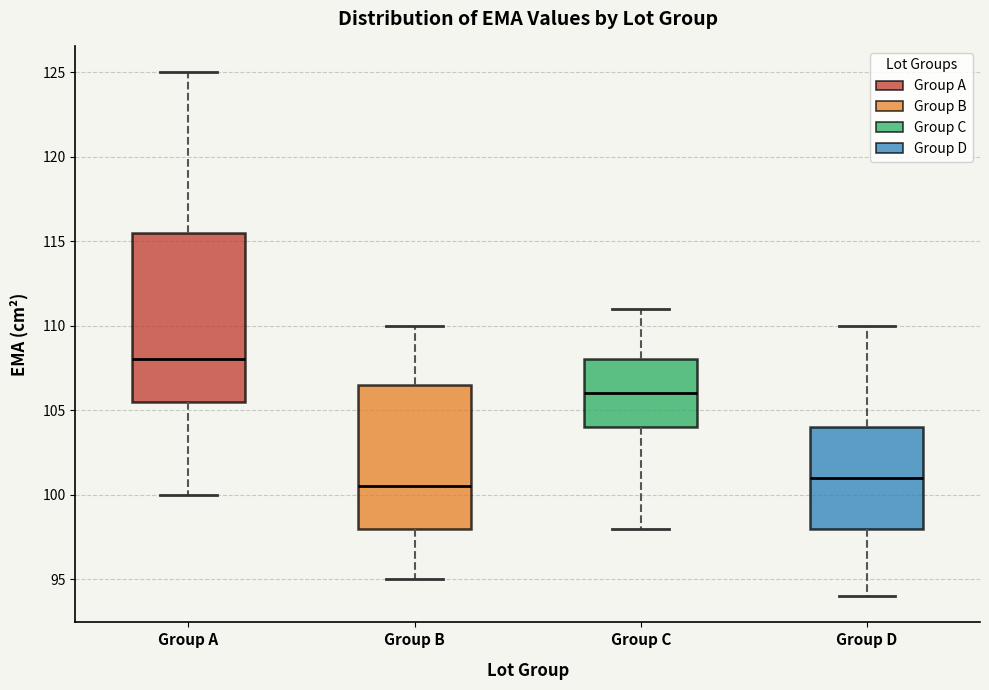

Comparing the boxes themselves (not the whiskers), which one is the tallest?

Group A